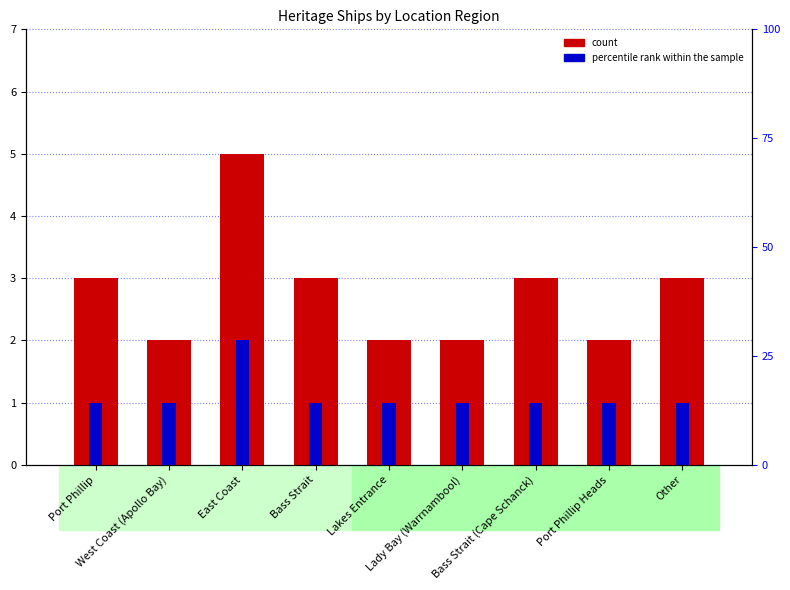

How many series are shown in this chart?

2